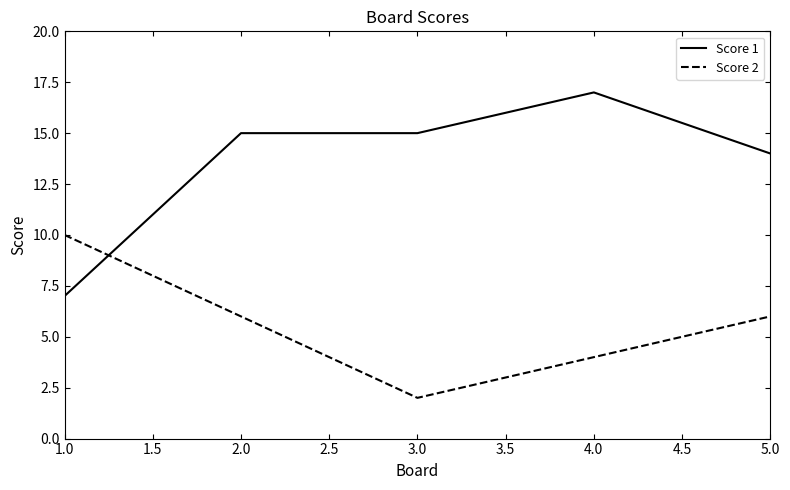

Which series has the widest spread of values?

Score 1